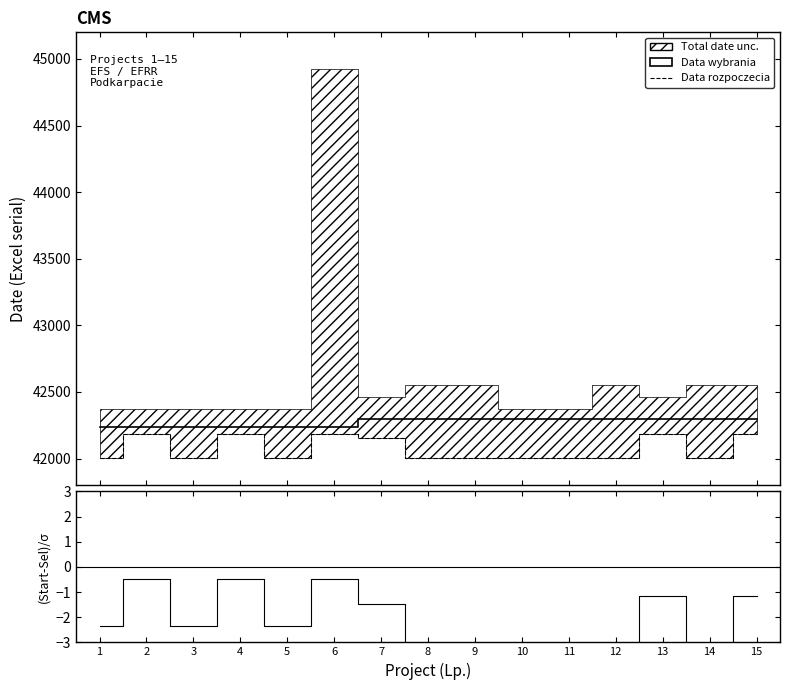

True or false: (Start-Wybrana)/σ and Data wybrania cross at least once.

False